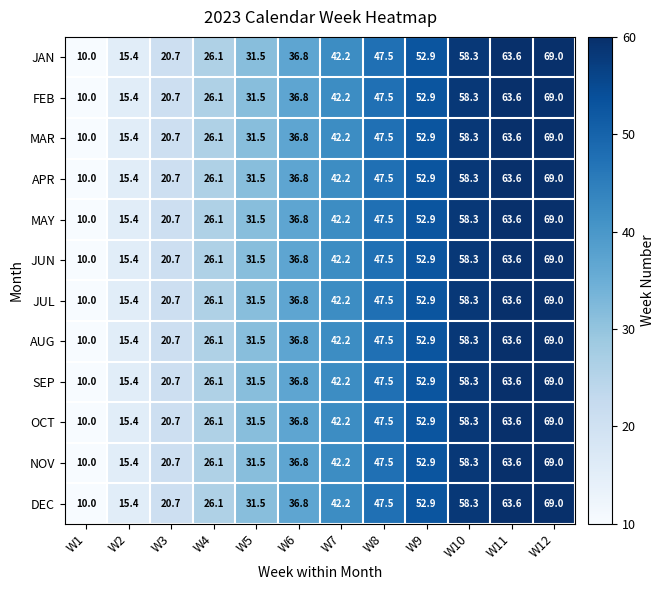

The DEC series shows 24.7 at W10. True or false?

False